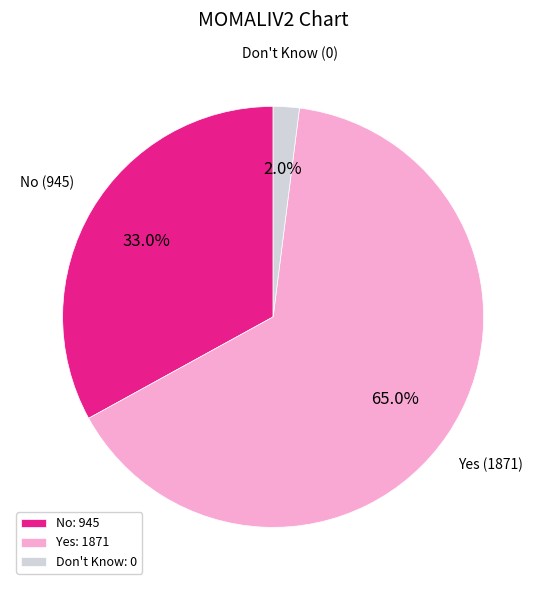

To the nearest percent, what is the difference between the largest and smallest slice percentages?

63%